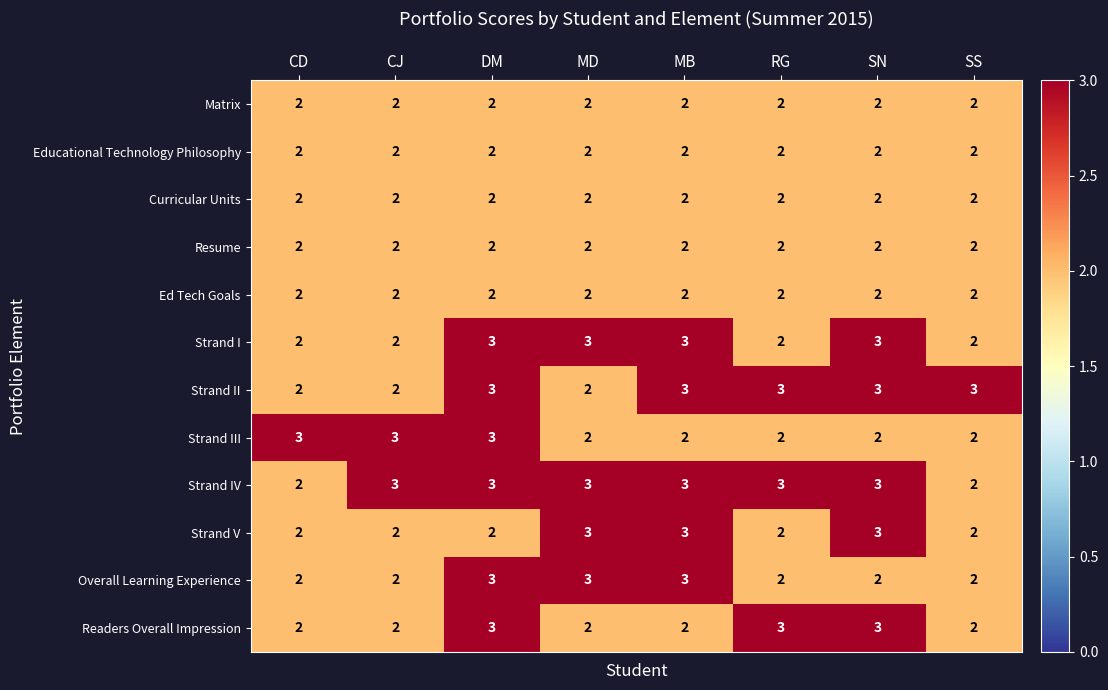

What is the greatest value displayed?

3